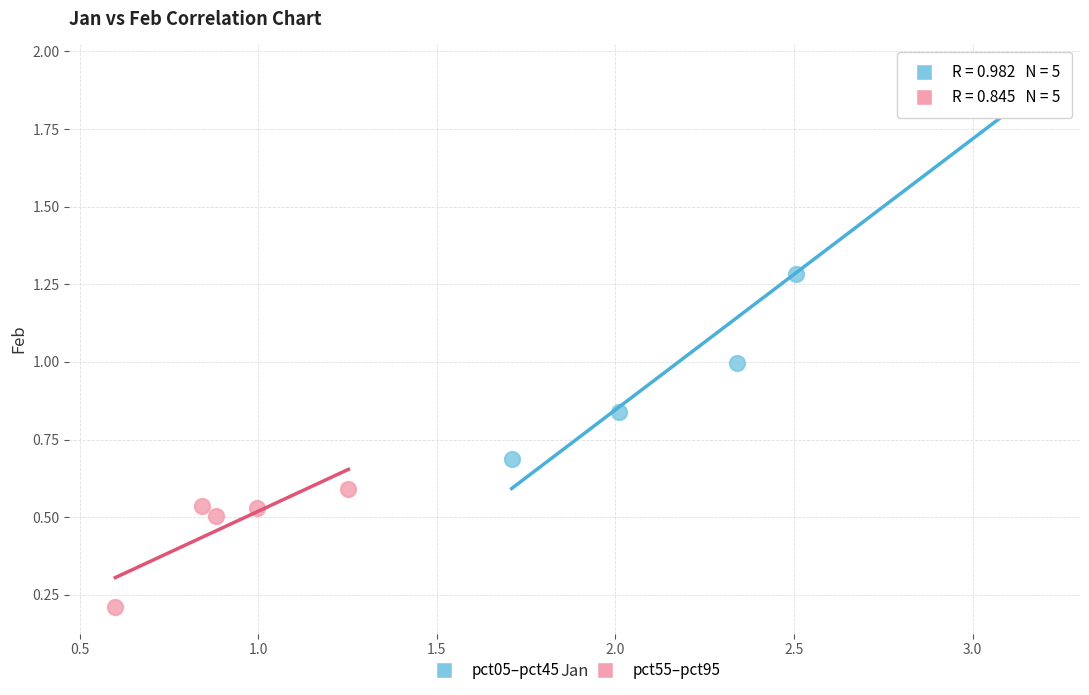

Which series reaches the maximum Y coordinate?

pct05–pct45